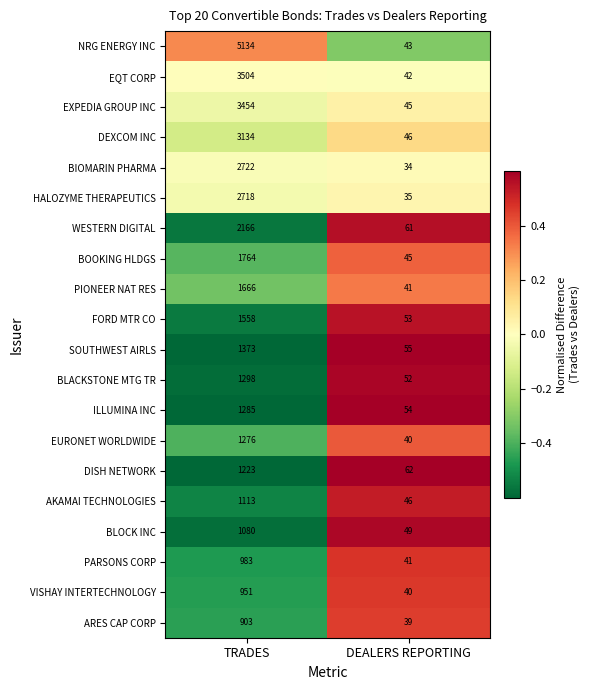

What is the difference between the BOOKING HLDGS values at TRADES and DEALERS REPORTING?

1719